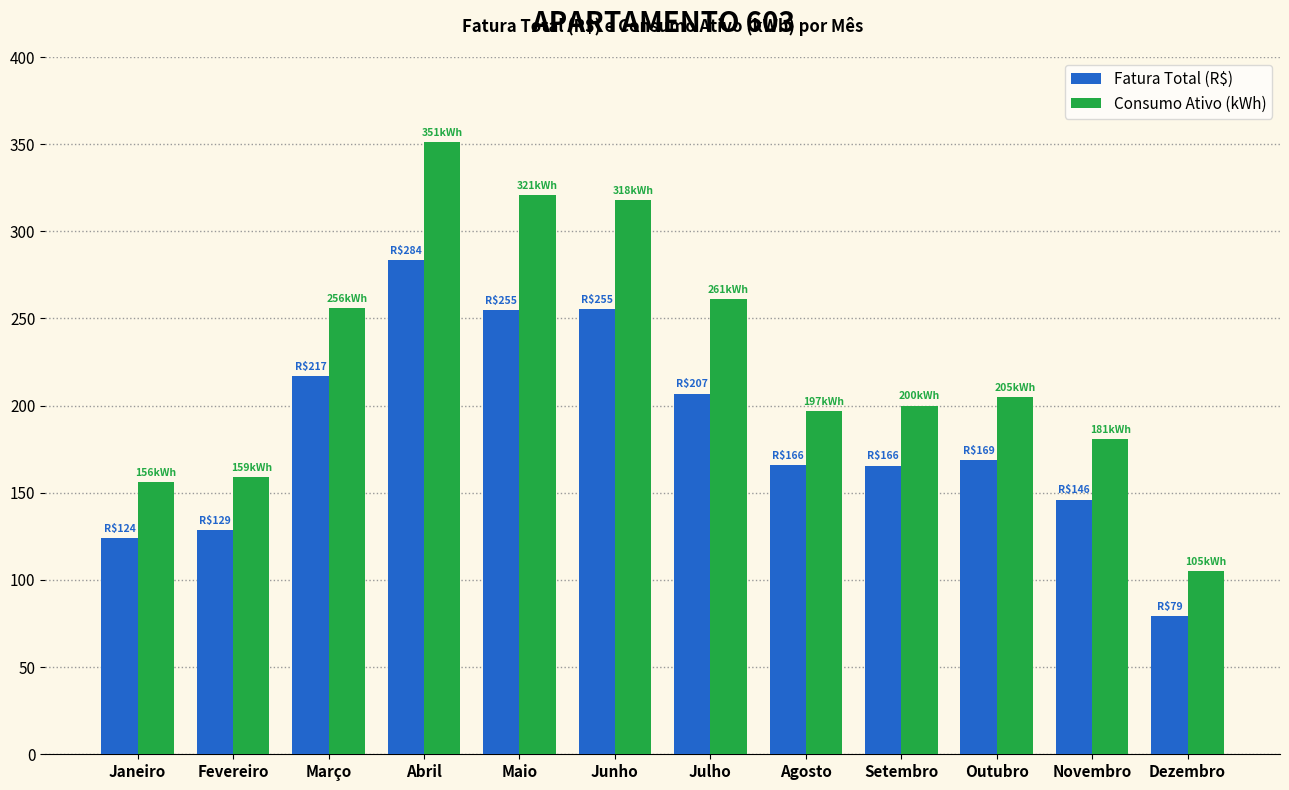

Which series has the largest range (max minus min)?

Consumo Ativo (kWh)